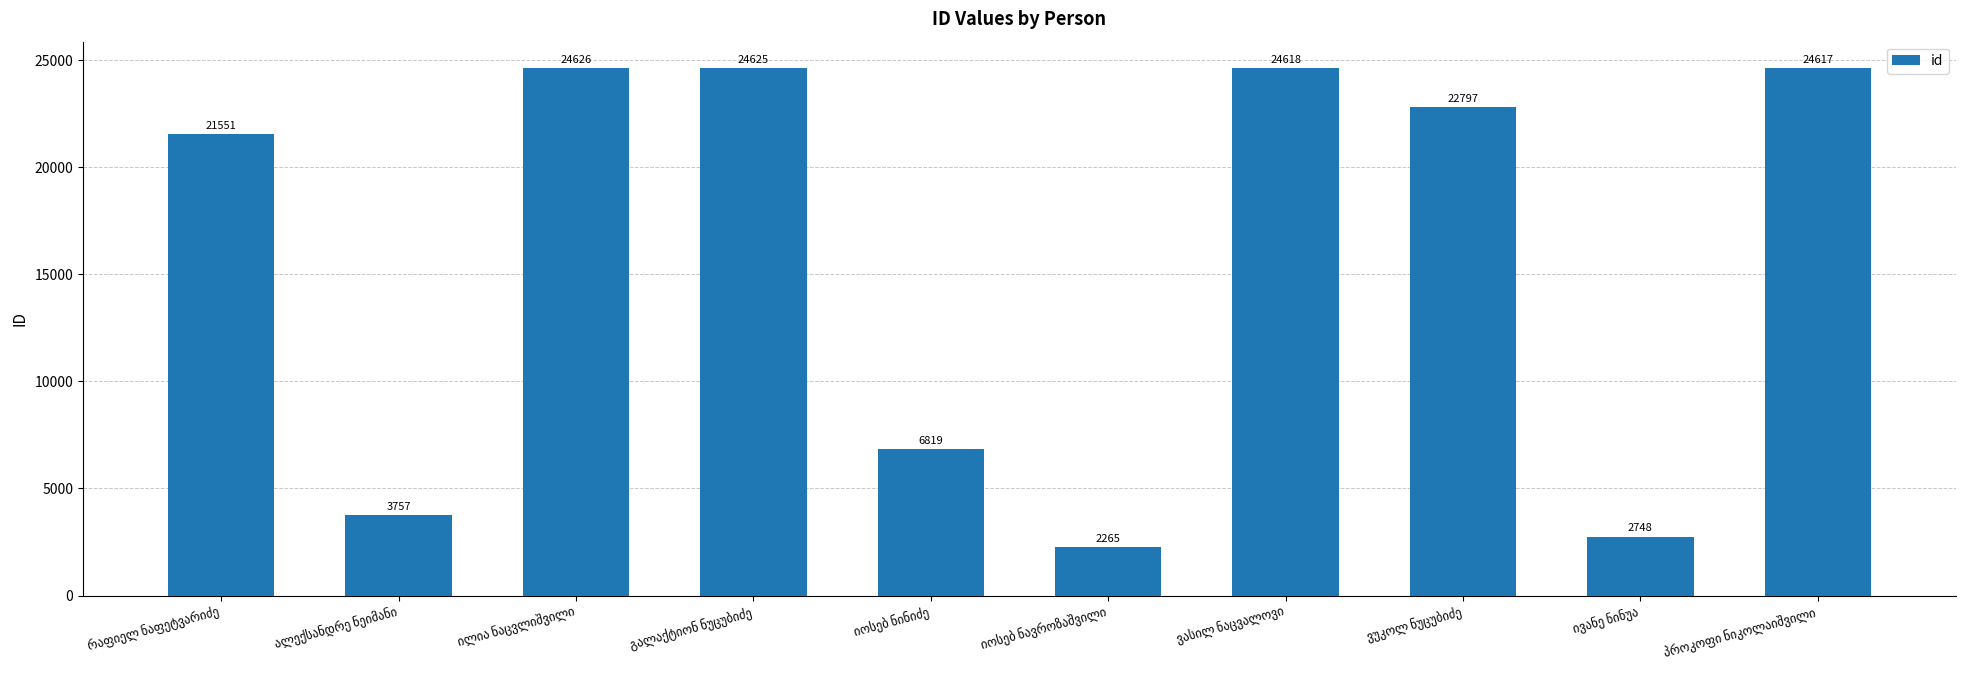

What is the minimum value shown in the chart?

2265